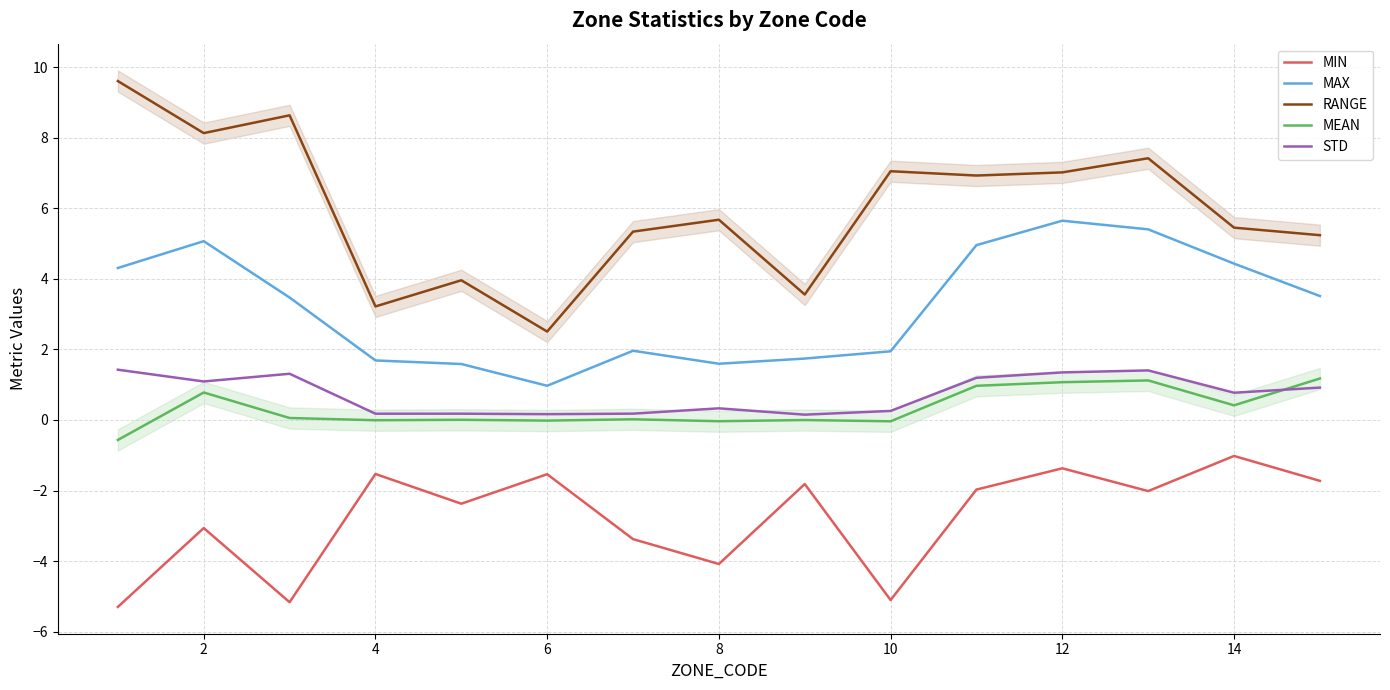

The value of MAX at 12 is 9.7. True or false?

False